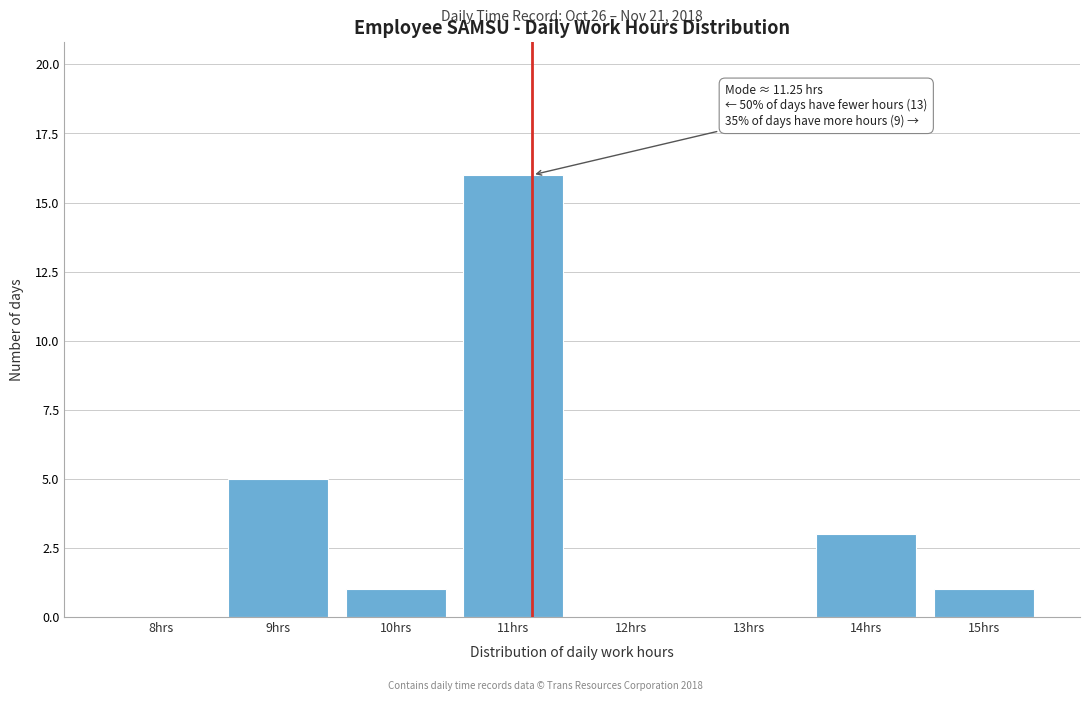

Reading right to left, transcribe all the data shown in this chart.

15hrs=1	14hrs=3	13hrs=0	12hrs=0	11hrs=16	10hrs=1	9hrs=5	8hrs=0